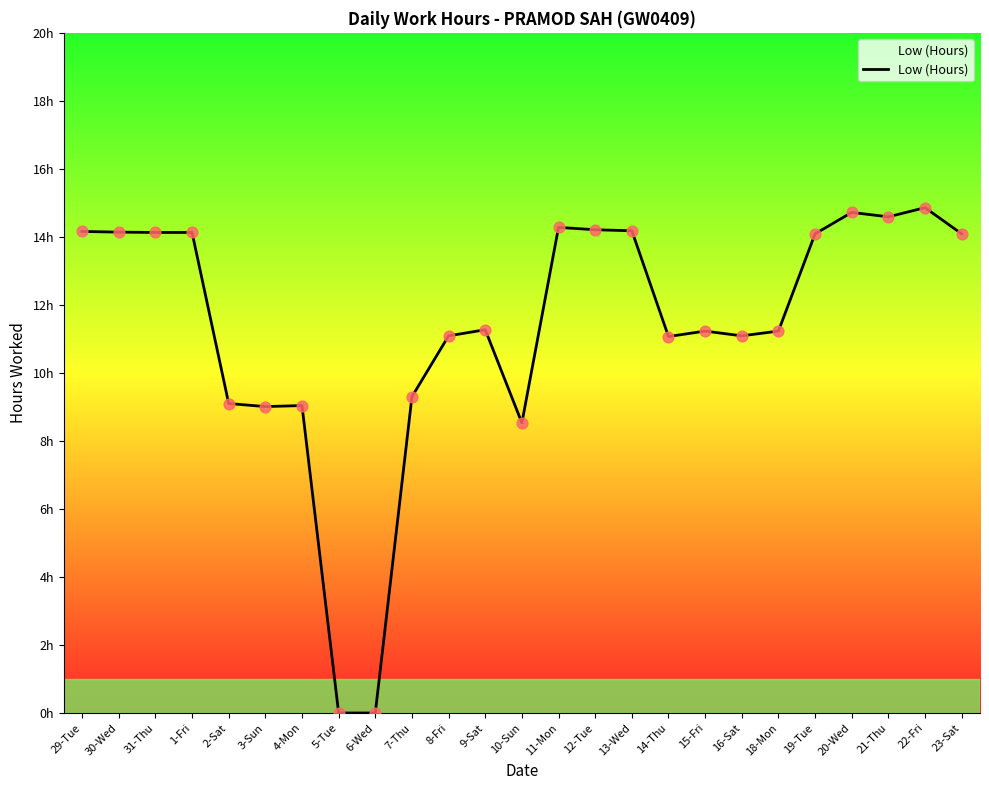

Approximately how many times larger is the value at 4-Mon compared to 8-Fri?

0.8